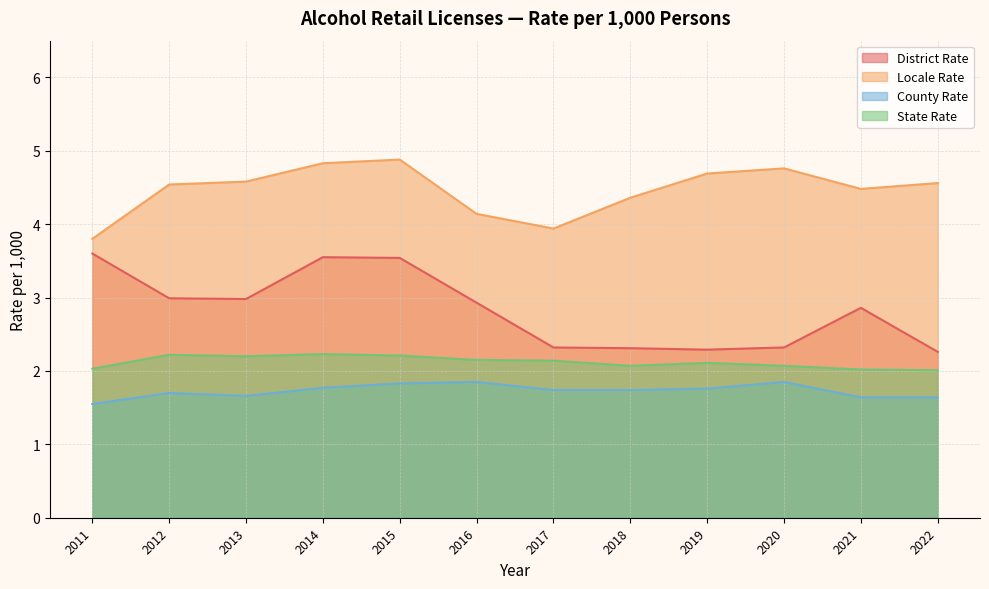

Where is county_rate nearest to the value 1?

2011